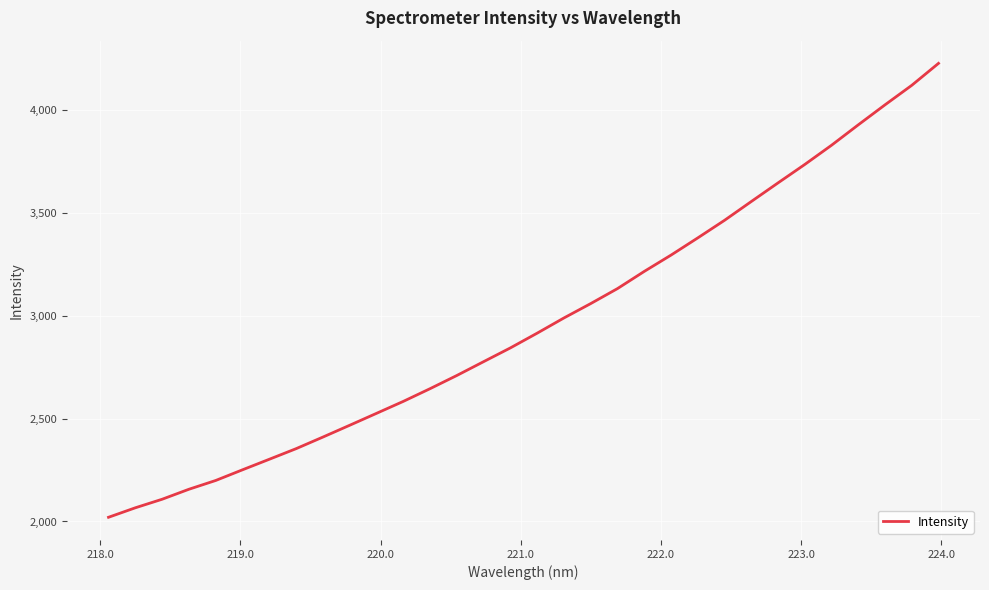

What is the minimum value shown in the chart?

2020.5